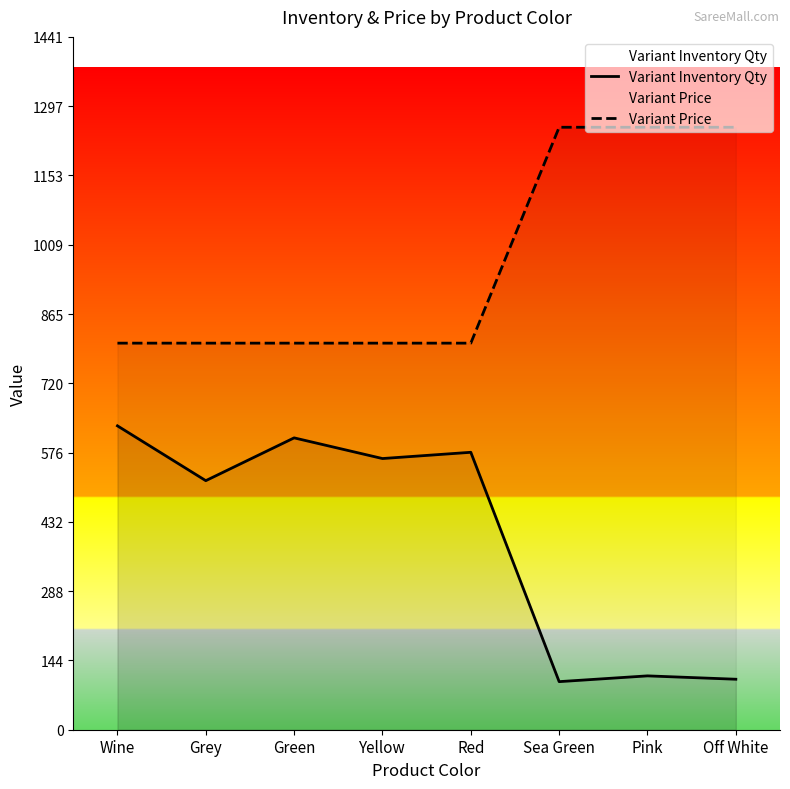

How many data points in Variant Price are above 804?

3